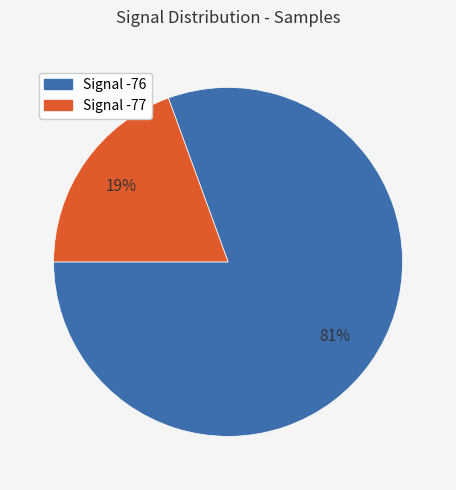

Does any single category account for the majority?

Yes